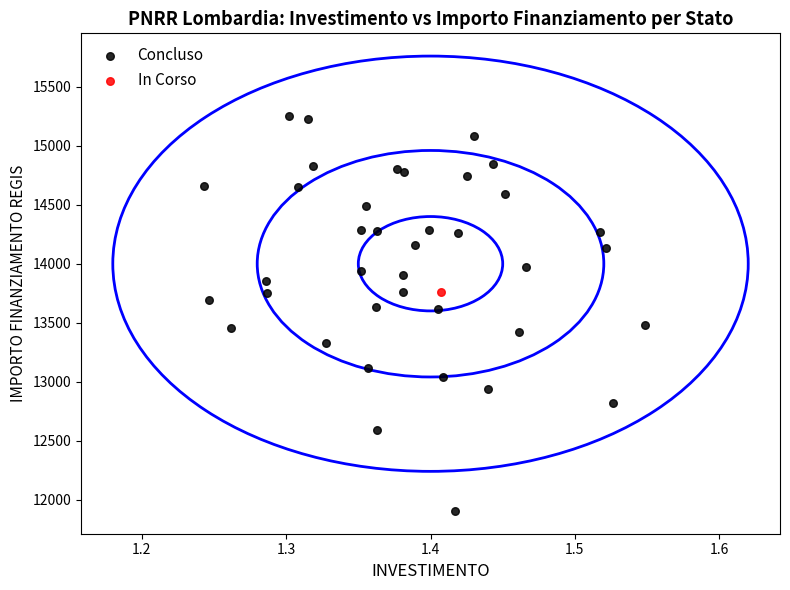

What are all the series names shown in the legend?

Concluso, In Corso